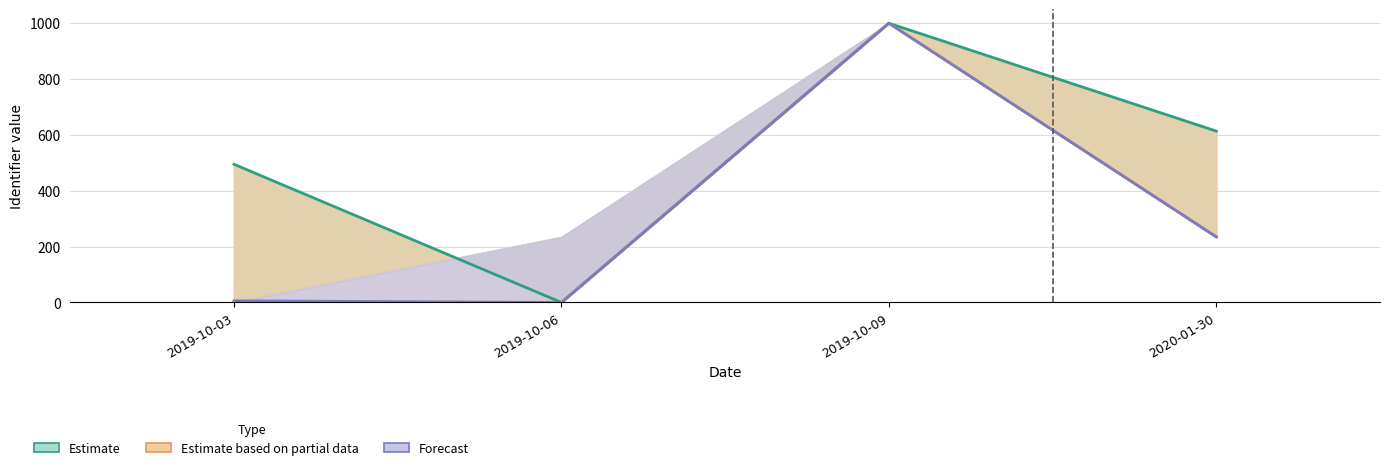

Reading left to right, list all the values displayed in this chart.

Estimate: 494.9	0.0	1000.0	613.6
Estimate based on partial data: 0.6	0.0	1000.0	235.4
Forecast: 5.9	0.0	1000.0	235.0